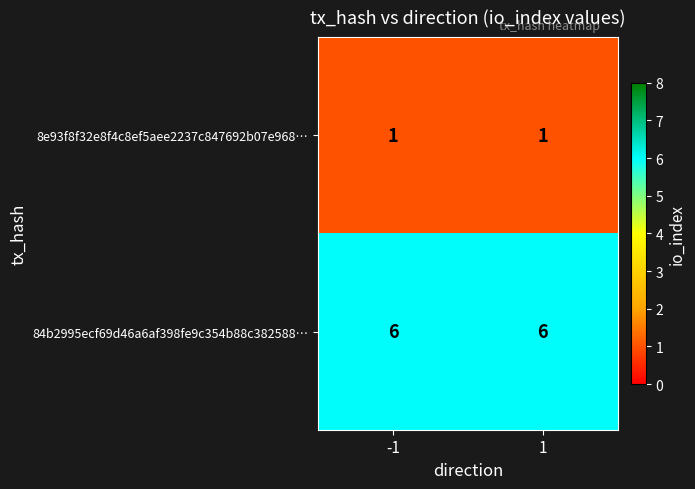

What is the spread (max minus min) of values at -1?

5